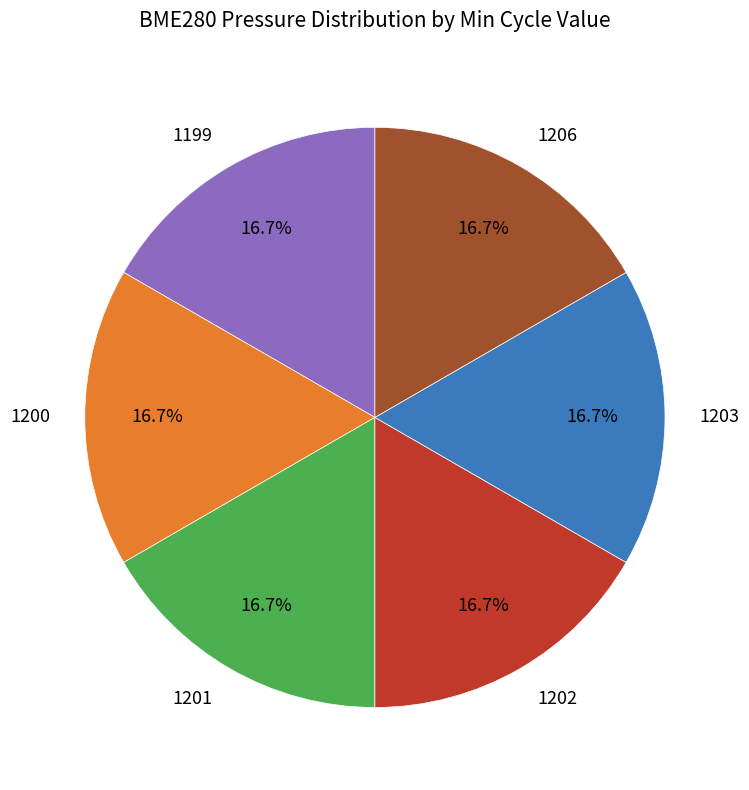

Is it true that 1201 is 26% of the pie?

False